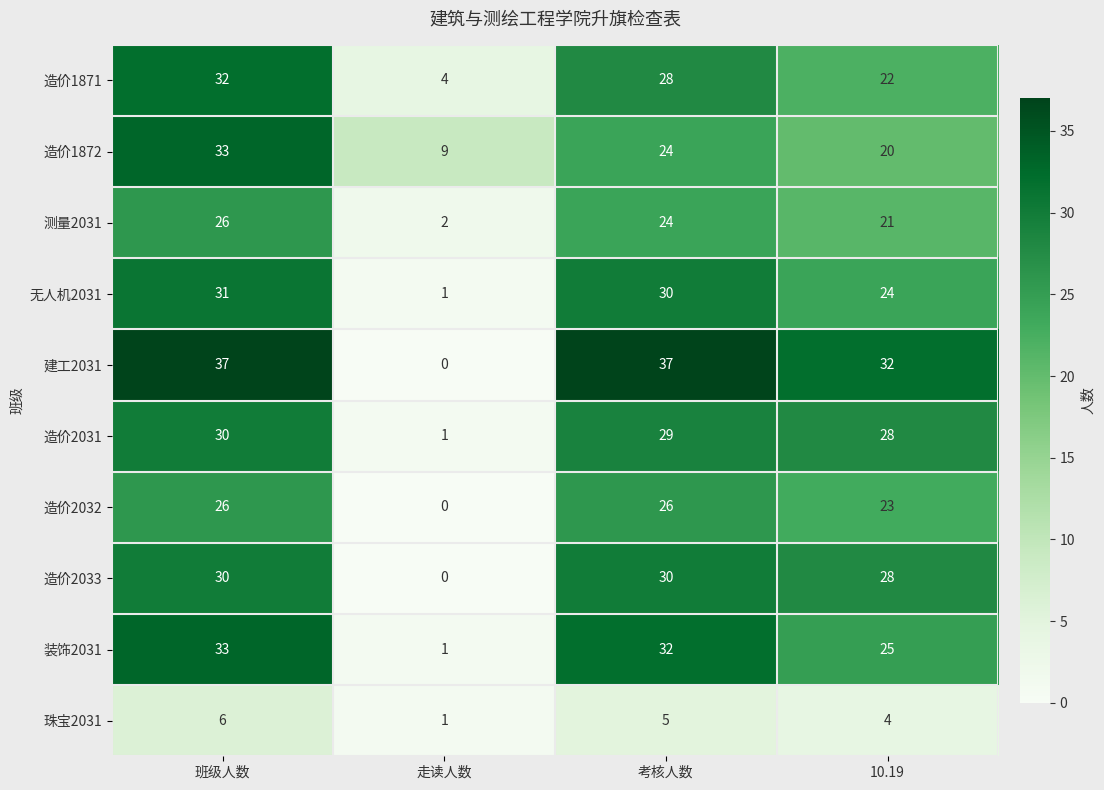

Count the number of categories in the chart.

4